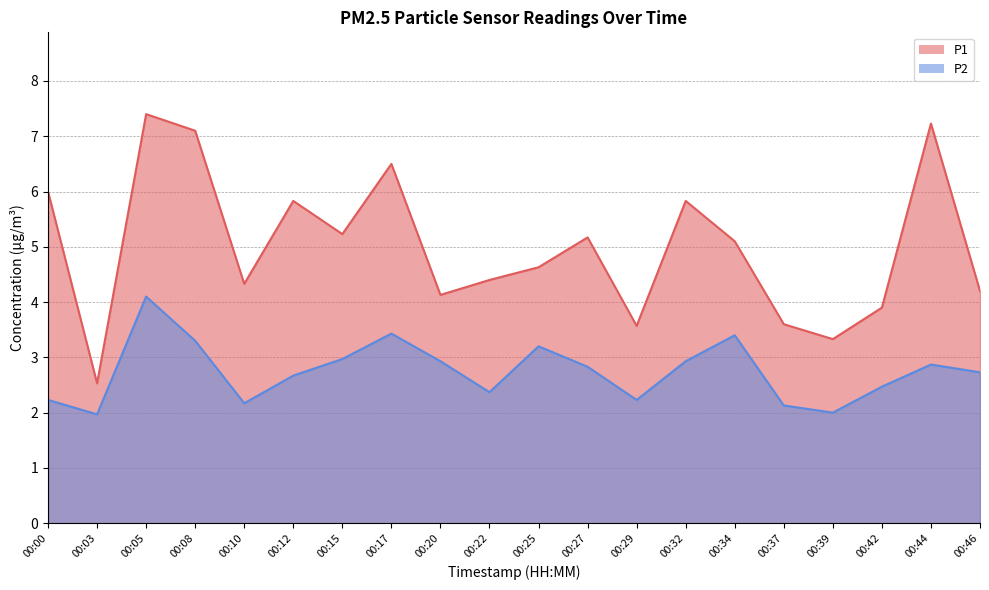

What is the value of the P2 point at the 18th from the left?

2.5